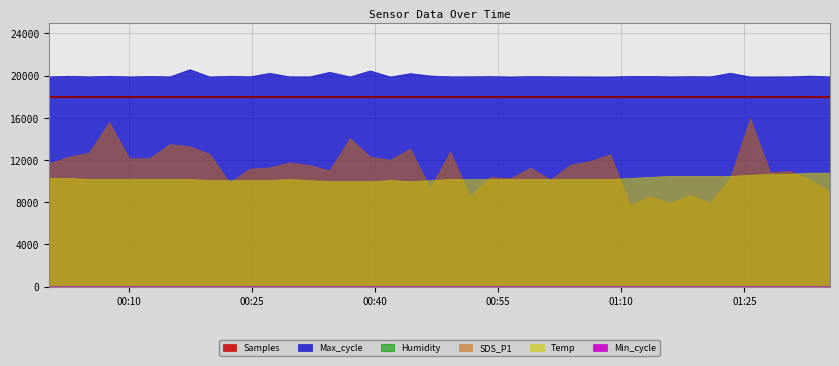

How many data points in SDS_P1 are above 11?

23